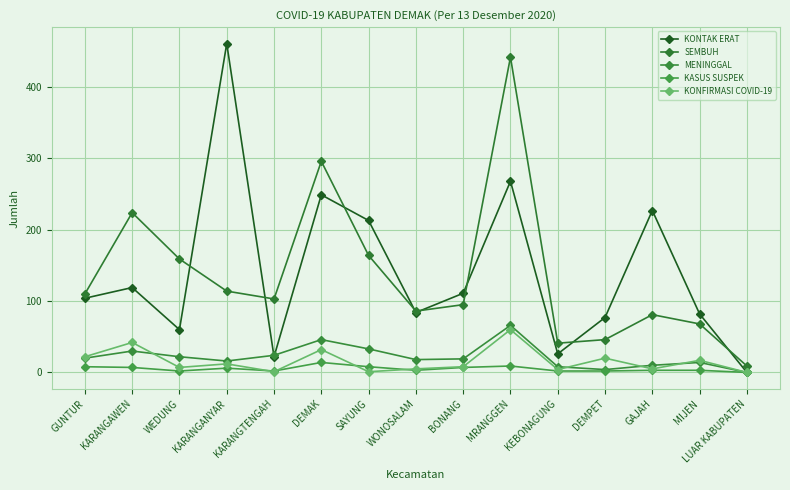

True or false: KONTAK ERAT and KASUS SUSPEK cross at least once.

False